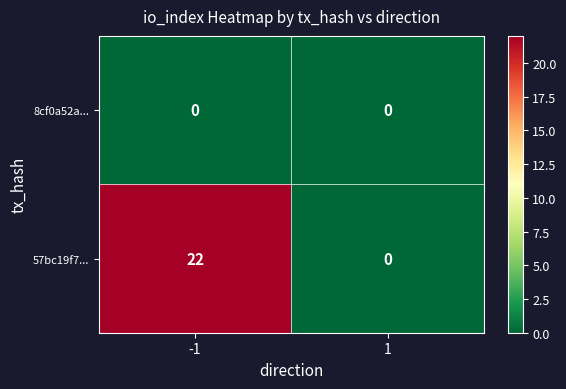

List the series in order of their peak value, lowest first.

8cf0a52a..., 57bc19f7...